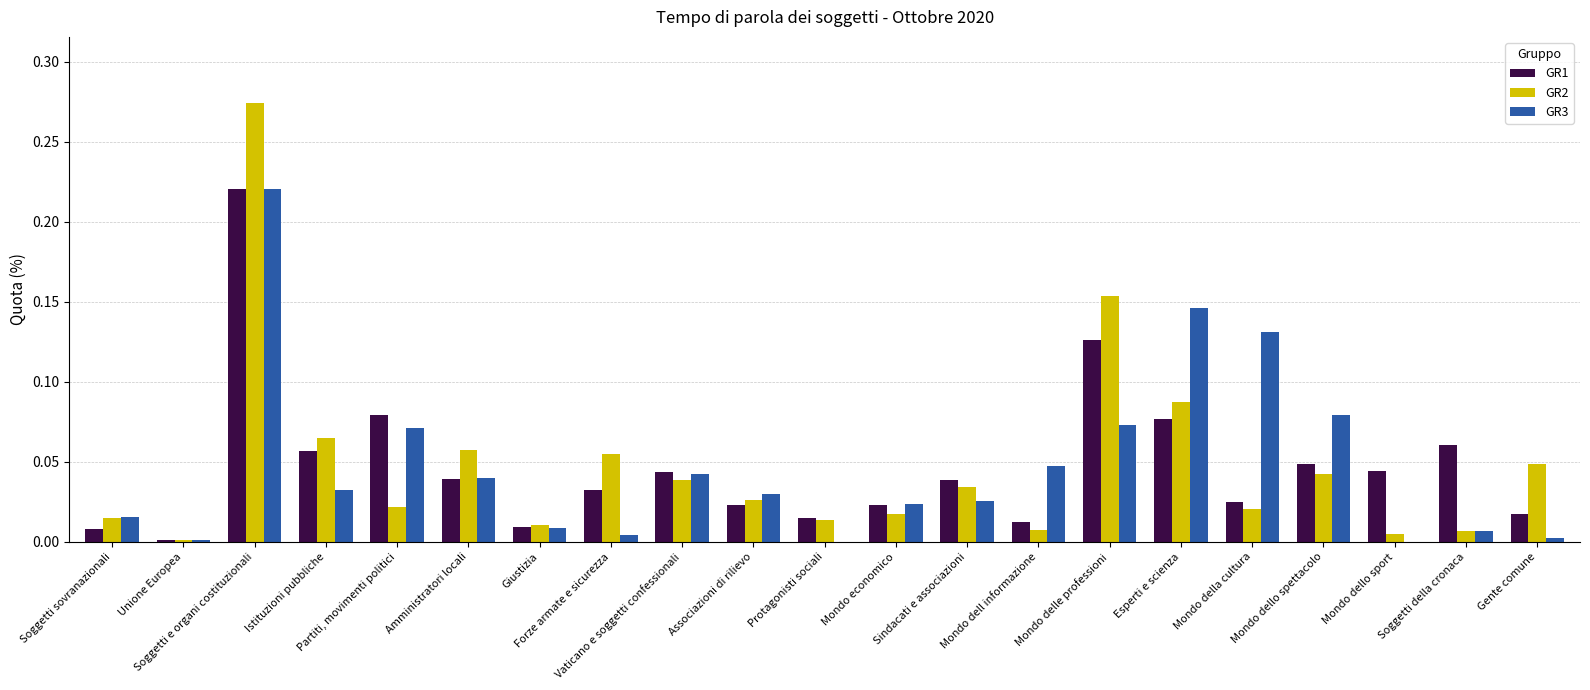

At which category is the sum across all series the highest?

Soggetti e organi costituzionali